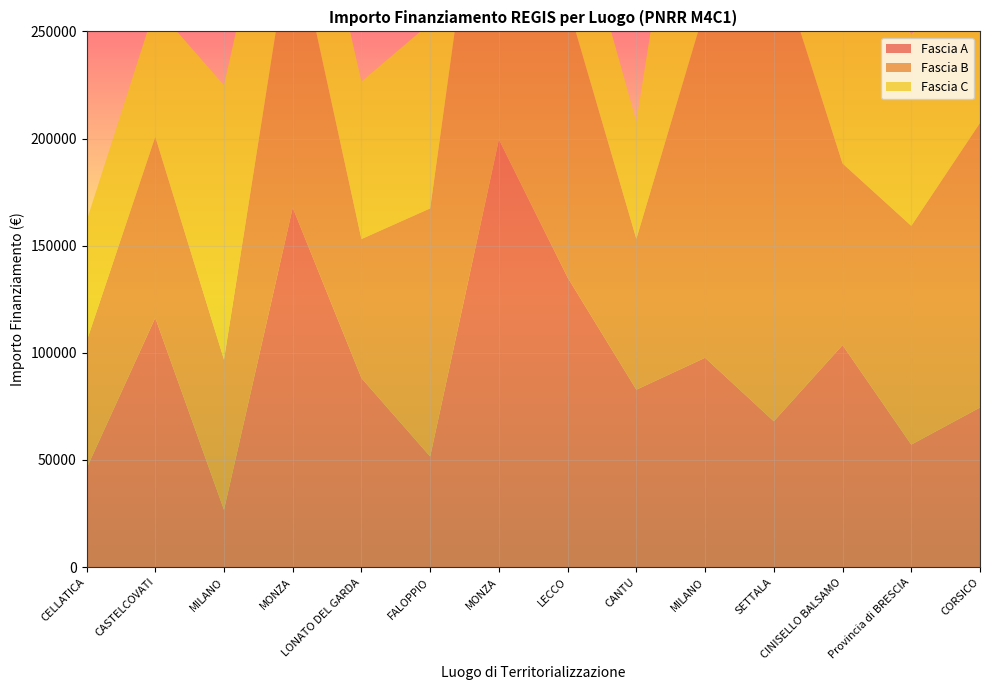

Reading left to right, extract all data points from this chart.

Fascia A: CELLATICA=46044.5	CASTELCOVATI=116324.6	MILANO=26730.0	MONZA=167724.8	LONATO DEL GARDA=88213.8	FALOPPIO=51620.1	MONZA=199567.7	LECCO=135157.2	CANTU=82798.6	MILANO=97694.9	SETTALA=68057.8	CINISELLO BALSAMO=103619.9	Provincia di BRESCIA=57160.7	CORSICO=74486.0
Fascia B: CELLATICA=59229.0	CASTELCOVATI=84538.8	MILANO=70120.9	MONZA=132279.7	LONATO DEL GARDA=64886.6	FALOPPIO=115789.8	MONZA=199303.9	LECCO=127674.8	CANTU=70397.4	MILANO=163198.8	SETTALA=220663.0	CINISELLO BALSAMO=84744.5	Provincia di BRESCIA=102092.5	CORSICO=132781.0
Fascia C: CELLATICA=56181.6	CASTELCOVATI=60687.8	MILANO=128032.6	MONZA=67843.7	LONATO DEL GARDA=73496.1	FALOPPIO=86448.2	MONZA=89266.3	LECCO=59681.5	CANTU=54682.1	MILANO=149604.4	SETTALA=99582.8	CINISELLO BALSAMO=141794.5	Provincia di BRESCIA=89266.3	CORSICO=84538.8